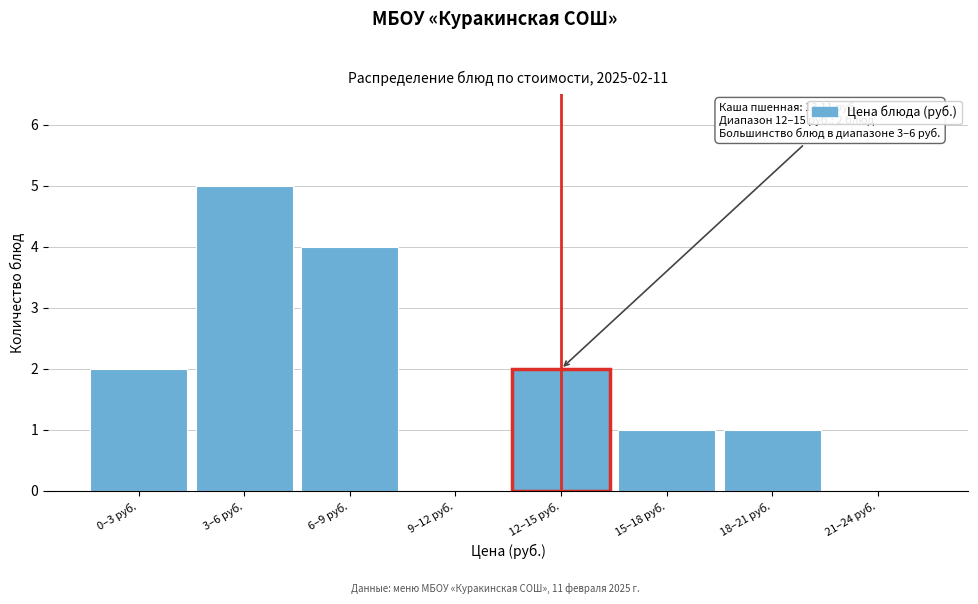

Reading right to left, transcribe all the data shown in this chart.

21–24 руб.=0	18–21 руб.=1	15–18 руб.=1	12–15 руб.=2	9–12 руб.=0	6–9 руб.=4	3–6 руб.=5	0–3 руб.=2